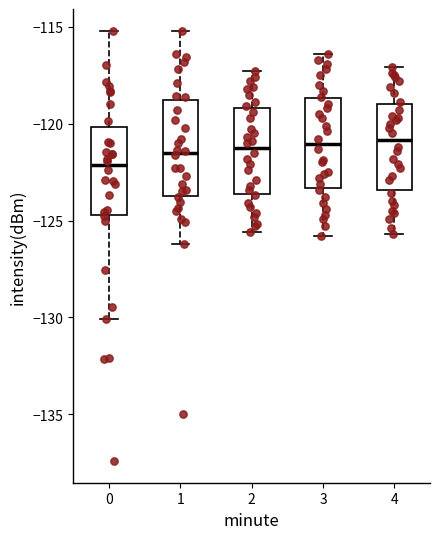

Reading left to right, transcribe this box plot: for each box, give where its median line is, the range the box spans, and where its two whiskers end, as read against the y-axis. The values are not printed on the chart, so give them approximately, as read against the axis.

0: median -122.0, box -124.5 to -120.0, whiskers -130.0 to -115.0
1: median -121.5, box -123.5 to -119.0, whiskers -126.0 to -115.0
2: median -121.0, box -123.5 to -119.0, whiskers -125.5 to -117.5
3: median -121.0, box -123.5 to -118.5, whiskers -126.0 to -116.5
4: median -121.0, box -123.5 to -119.0, whiskers -125.5 to -117.0